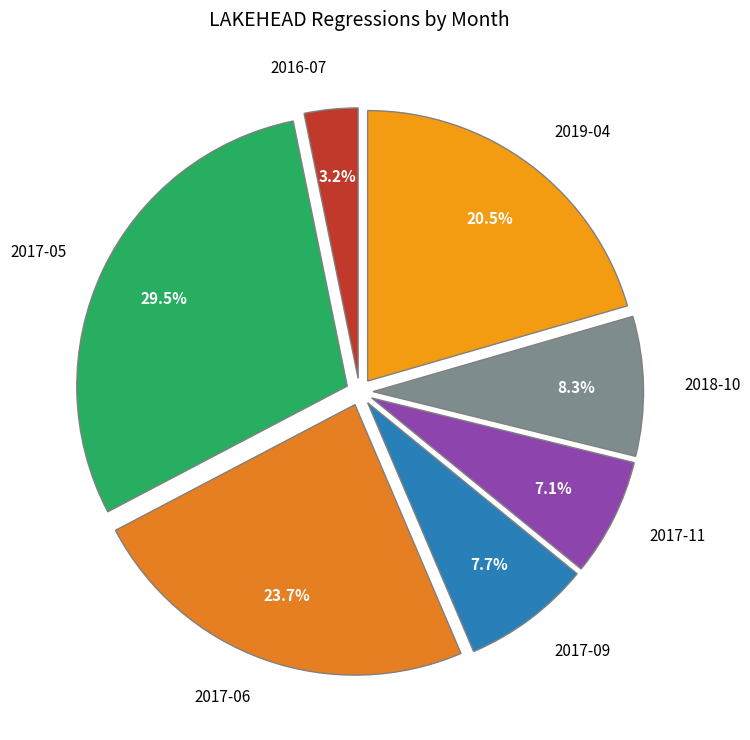

Is 2017-05 the majority of the pie?

No